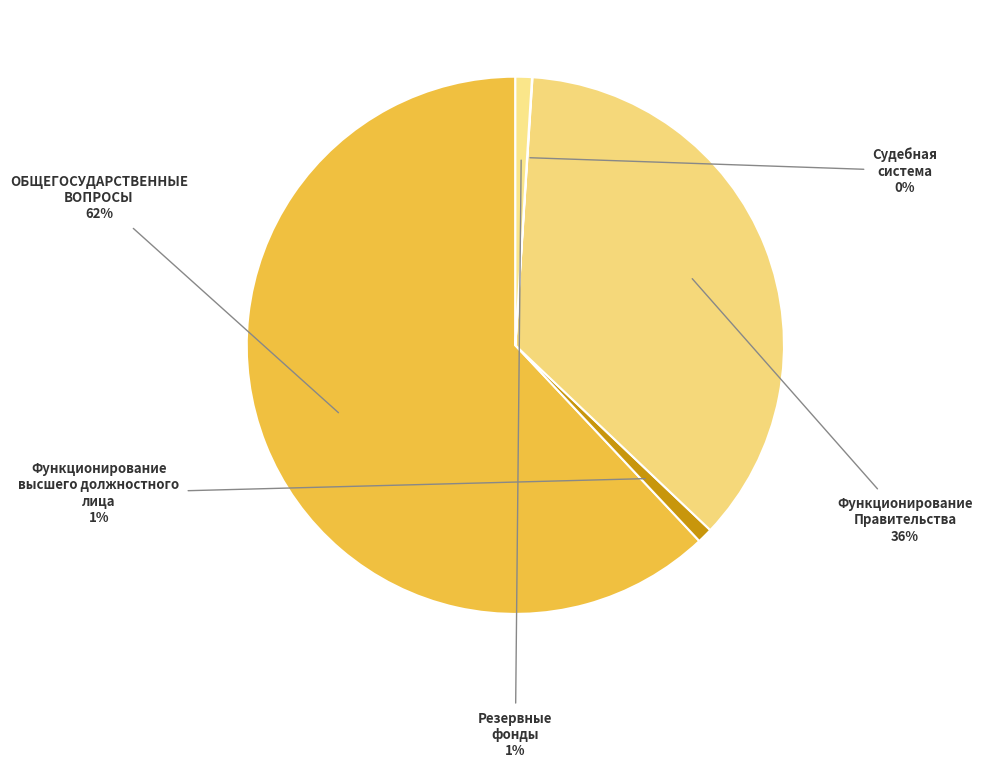

How many slices are in this pie chart?

5